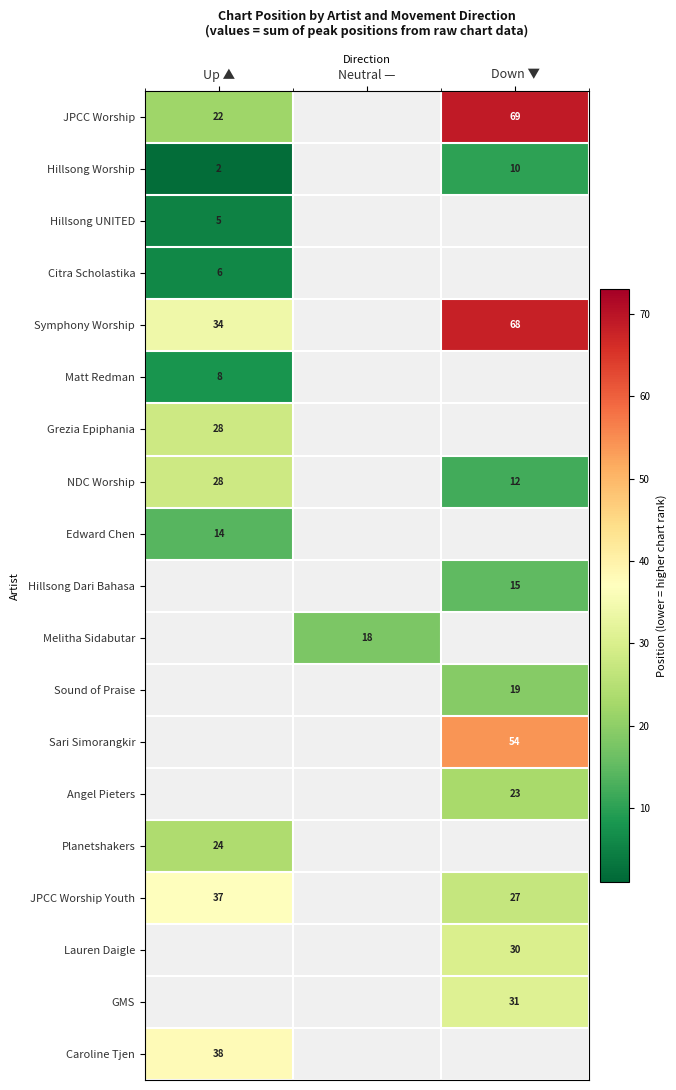

The Symphony Worship series shows 34 at Up ▲. True or false?

True